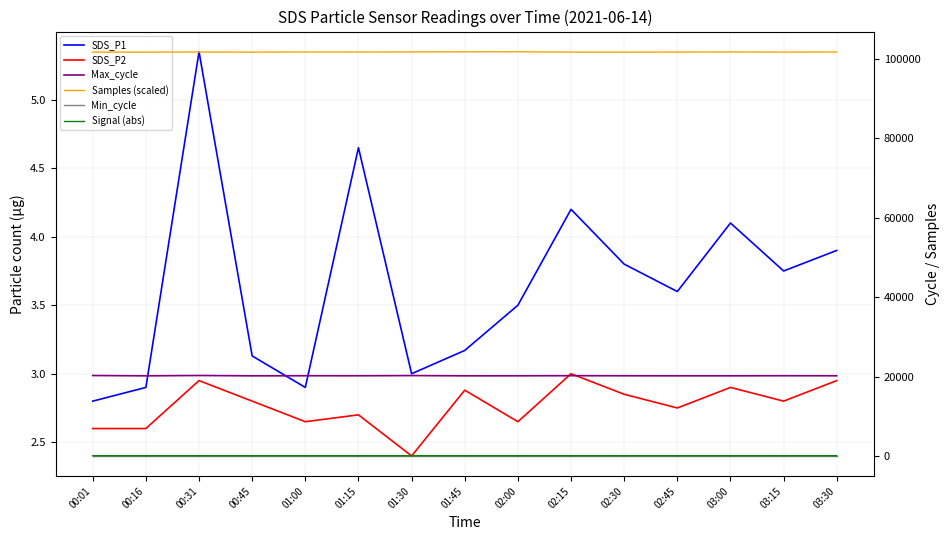

At how many categories does at least one series exceed 67190?

15